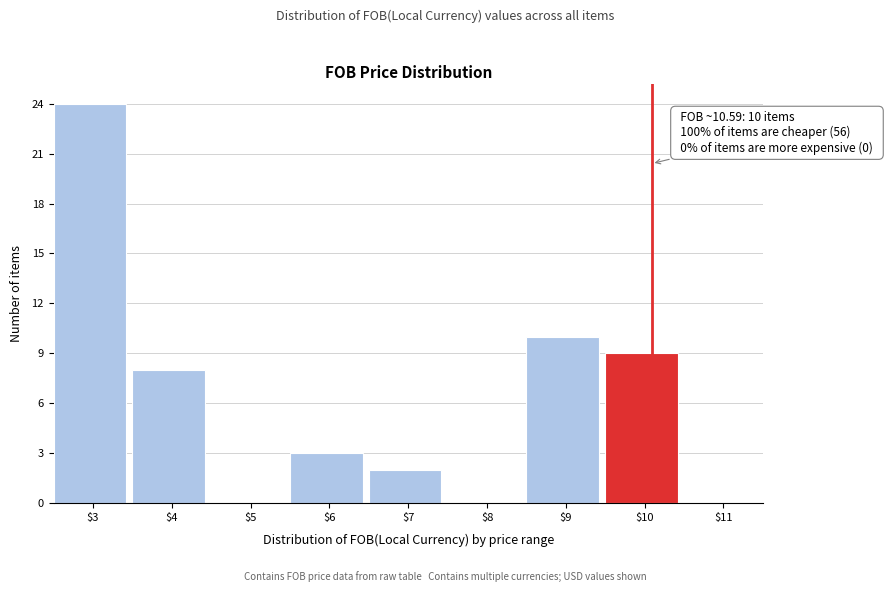

What is the greatest value displayed?

24